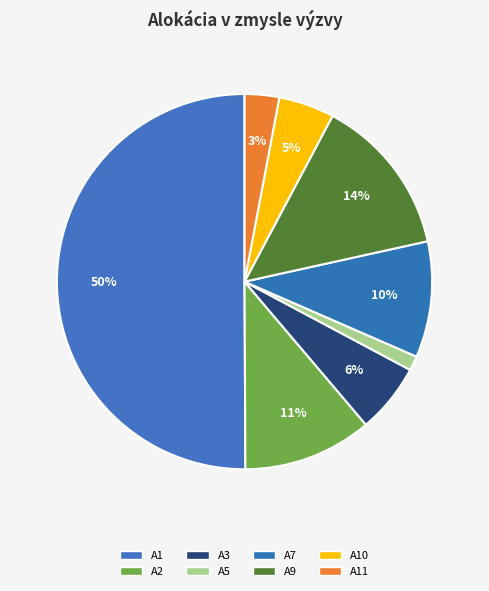

What is the smallest slice in the pie chart?

A5